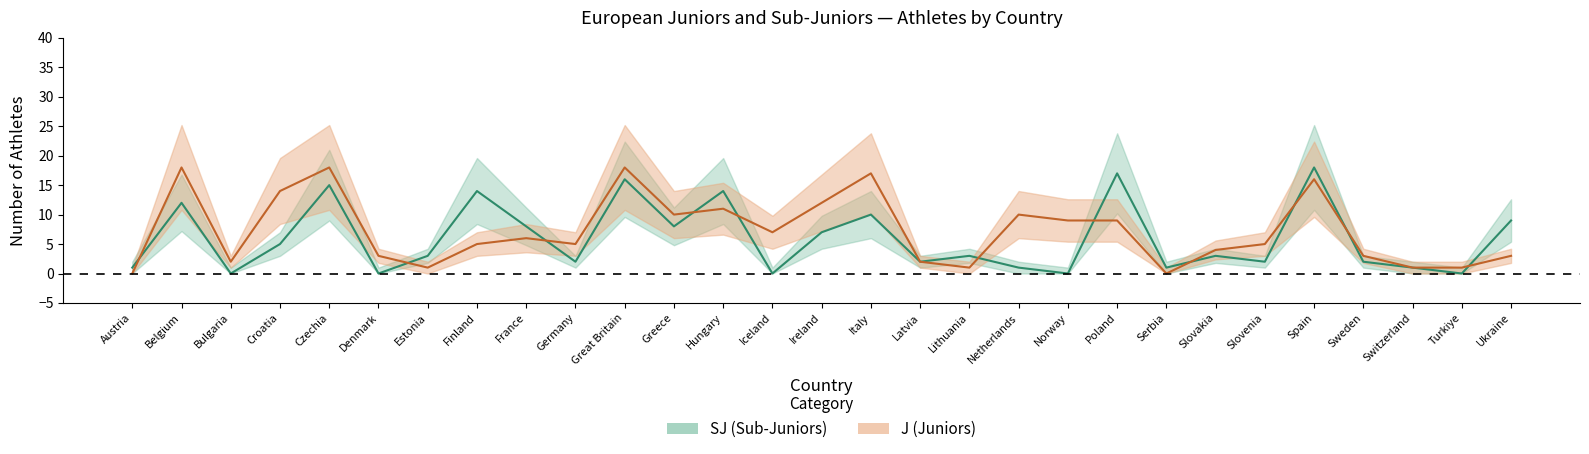

Reading left to right, transcribe all the data shown in this chart.

J: 0	18	2	14	18	3	1	5	6	5	18	10	11	7	12	17	2	1	10	9	9	0	4	5	16	3	1	1	3
SJ: 1	12	0	5	15	0	3	14	8	2	16	8	14	0	7	10	2	3	1	0	17	1	3	2	18	2	1	0	9